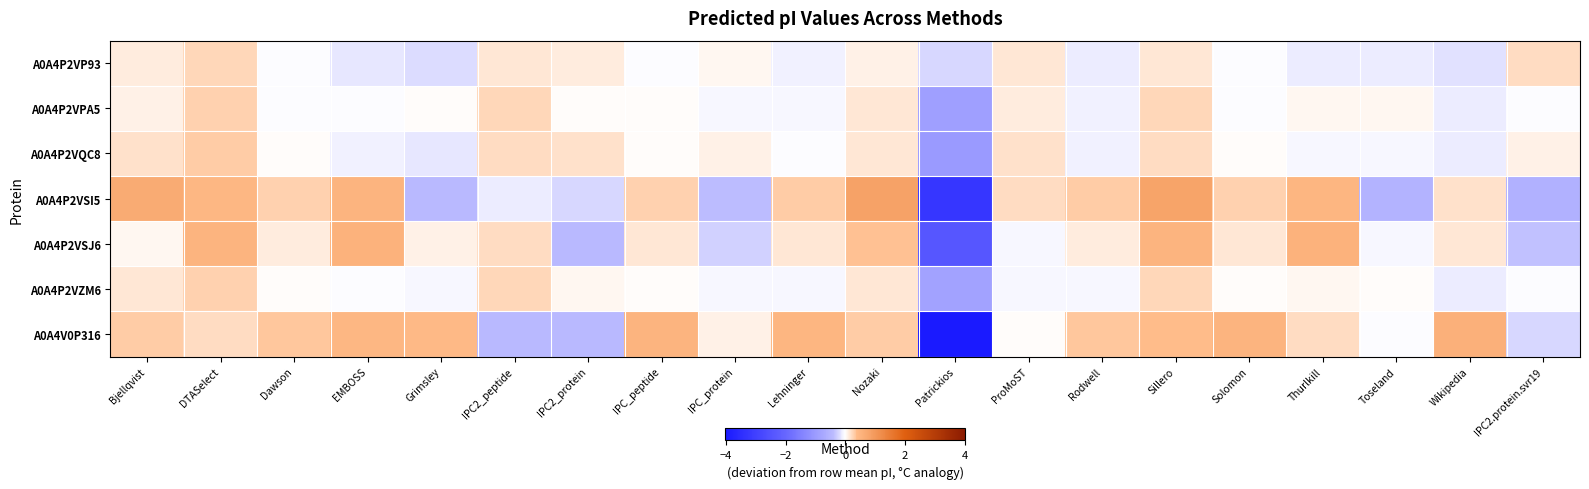

Count the number of categories in the chart.

20